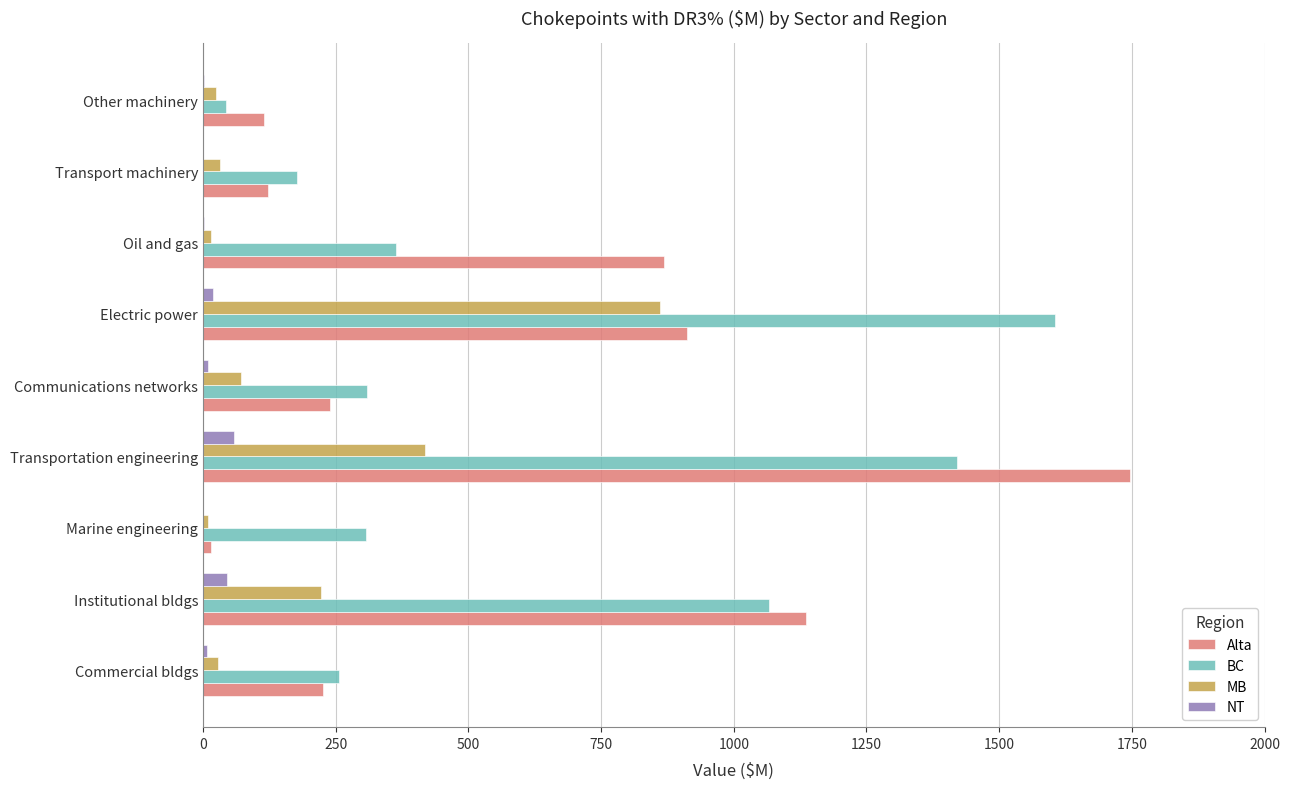

What is the maximum value for Alta?

1746.8